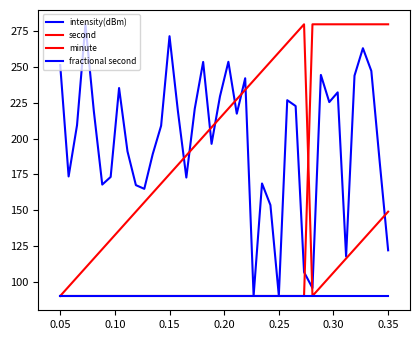

Does the chart have visible grid lines?

No